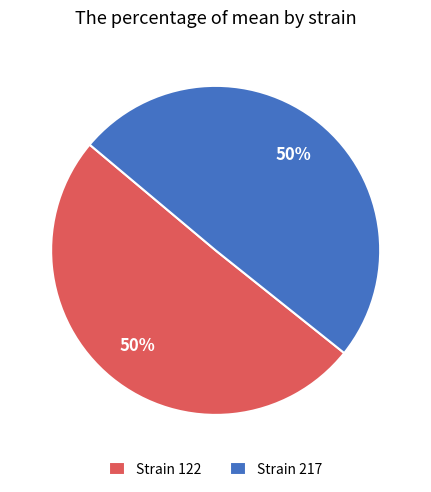

Is the sum of Strain 122 and Strain 217 greater than half?

Yes